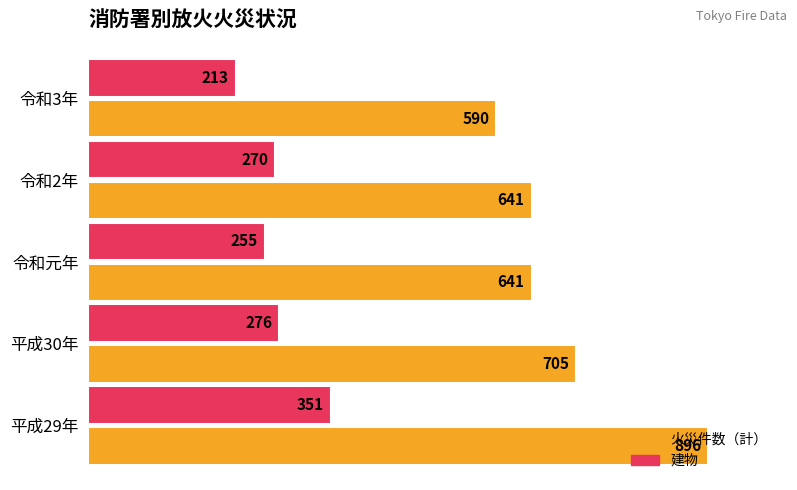

Between 平成30年 and 令和元年, which series saw the biggest shift?

火災件数（計）